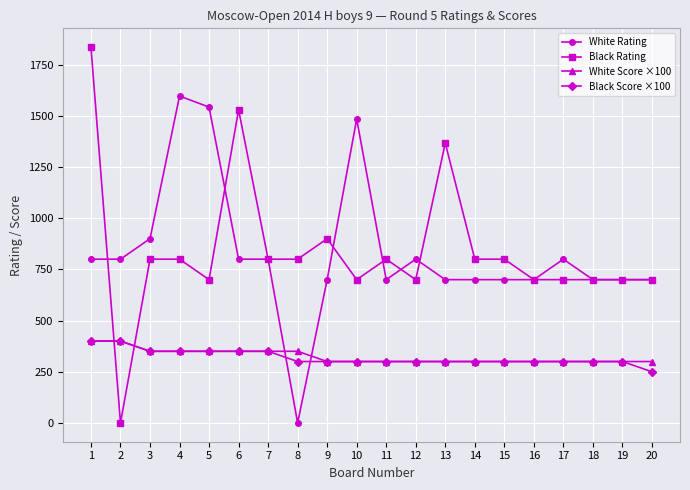

Count the number of data series in this chart.

4